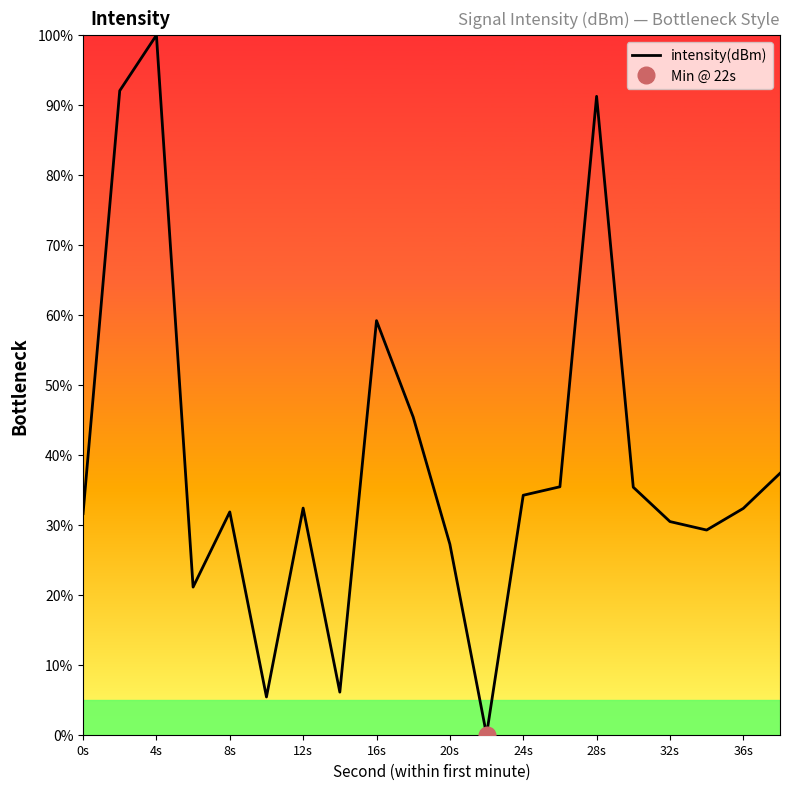

Which category has the highest value in the intensity(dBm) series?

4s